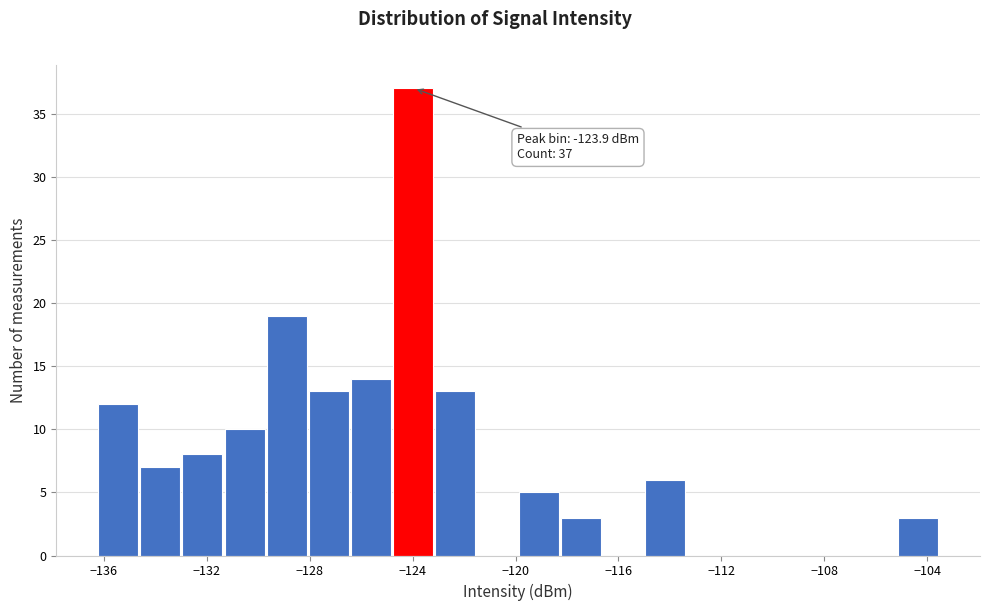

Around what value on the x-axis is the tallest bar? Give the approximate position of its centre, as read against the axis.

-124.0